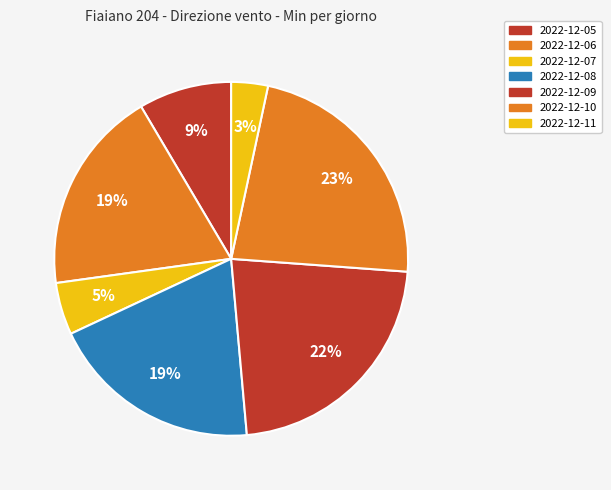

What percentage do 2022-12-09 and 2022-12-11 together represent?

25.8%